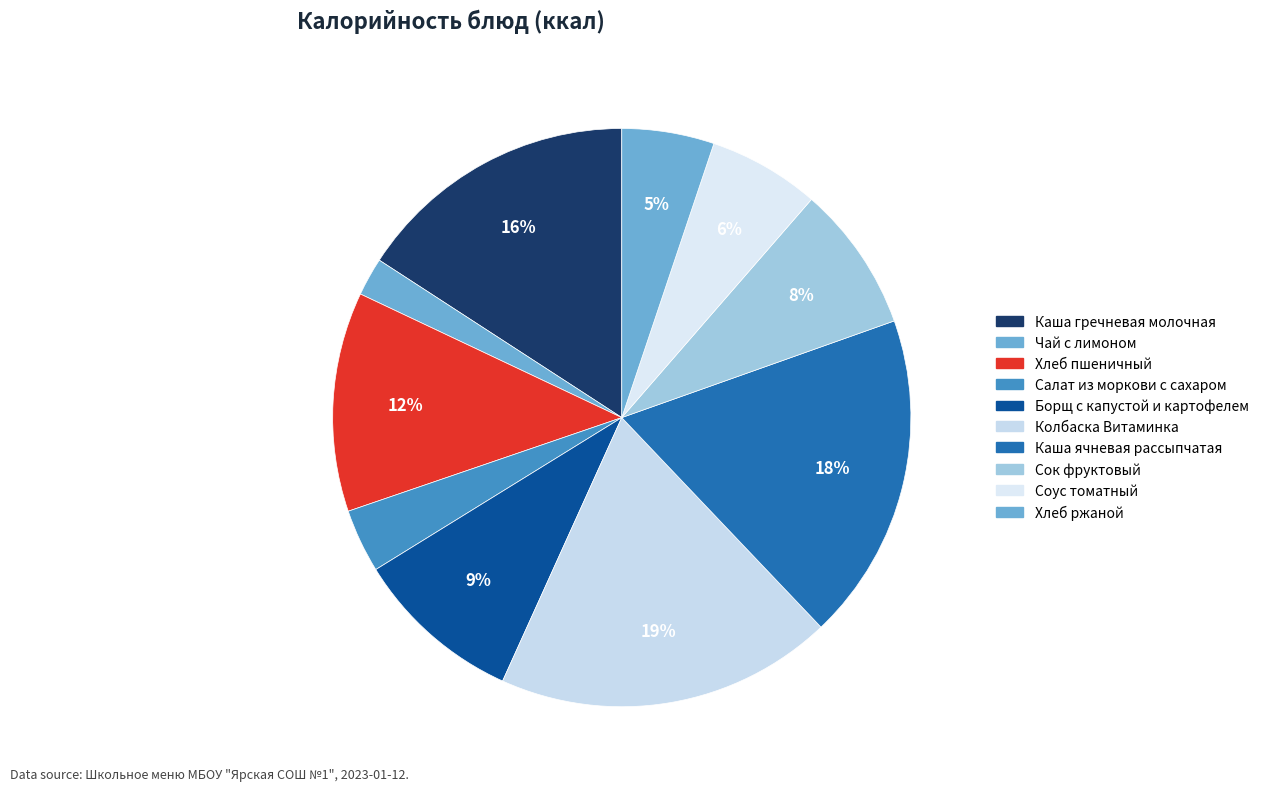

Is it true that Салат из моркови с сахаром is 10% of the pie?

False